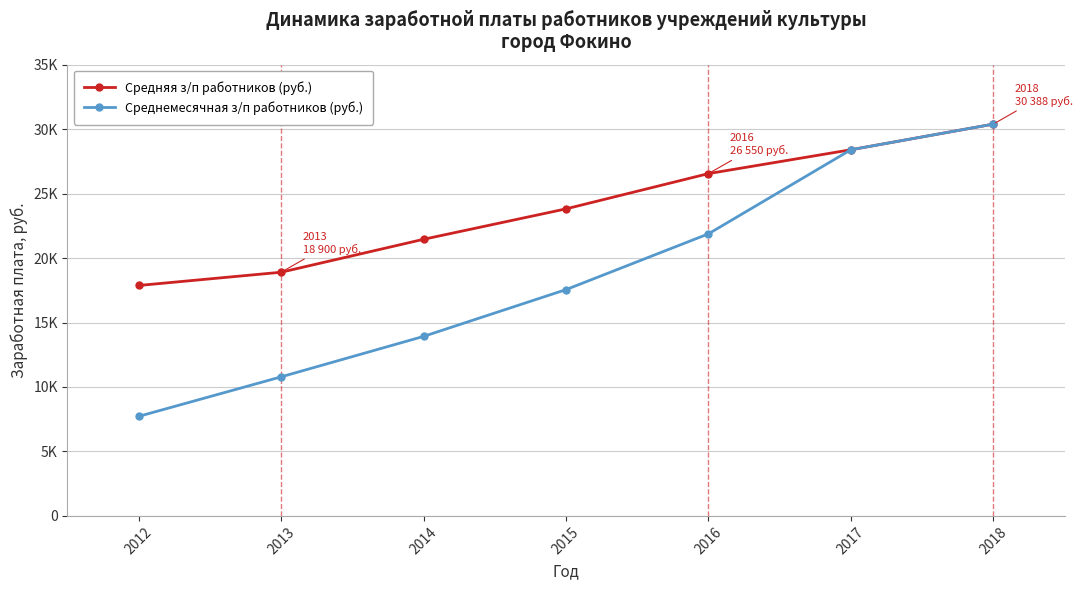

What is the approximate value of Средняя з/п работников (руб.) at 2016, to the nearest 10?

26550